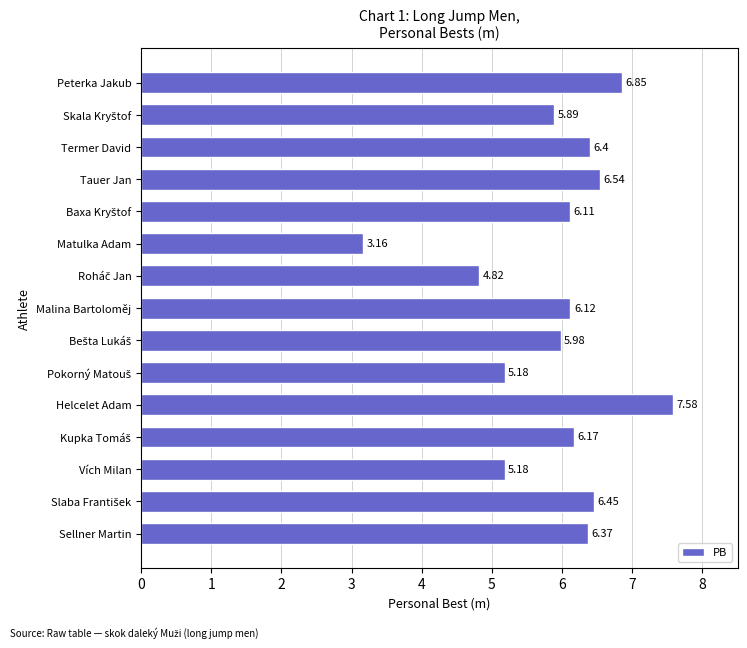

At which category does the chart reach its minimum across all series?

Matulka Adam